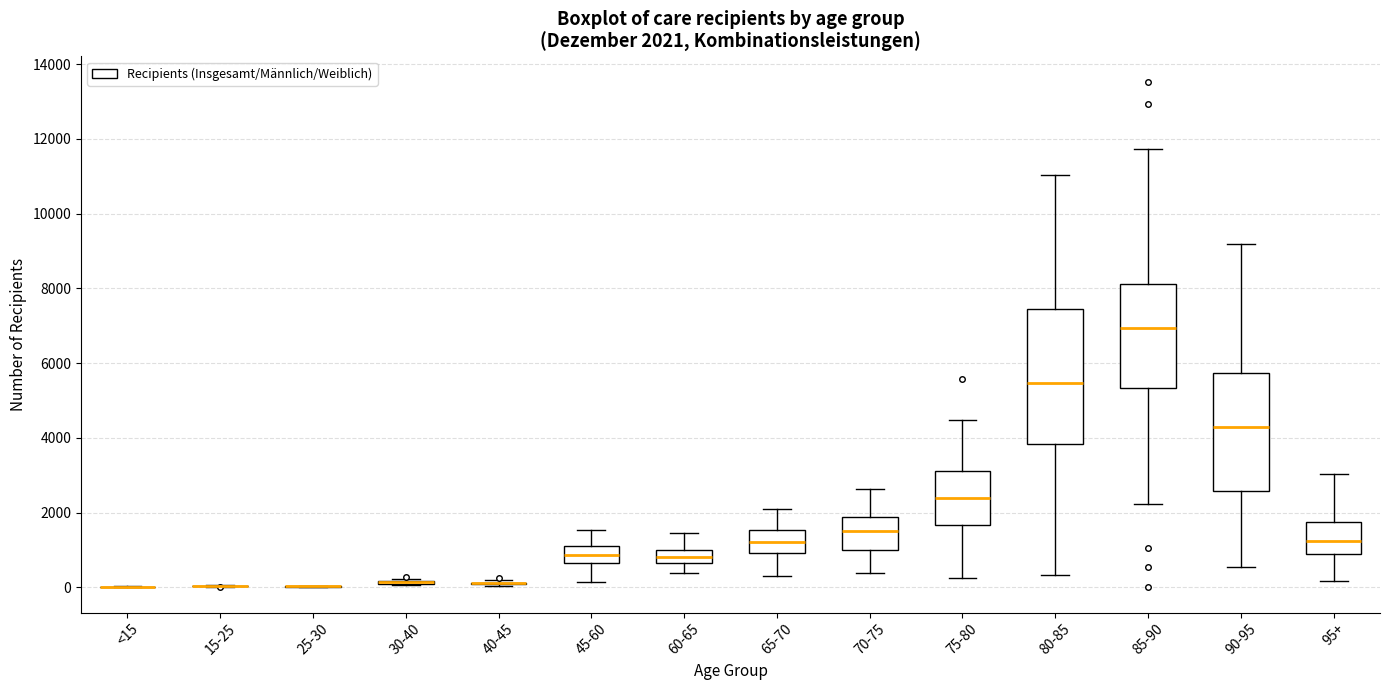

Which box is the tallest, from its lower edge to its upper edge?

80-85